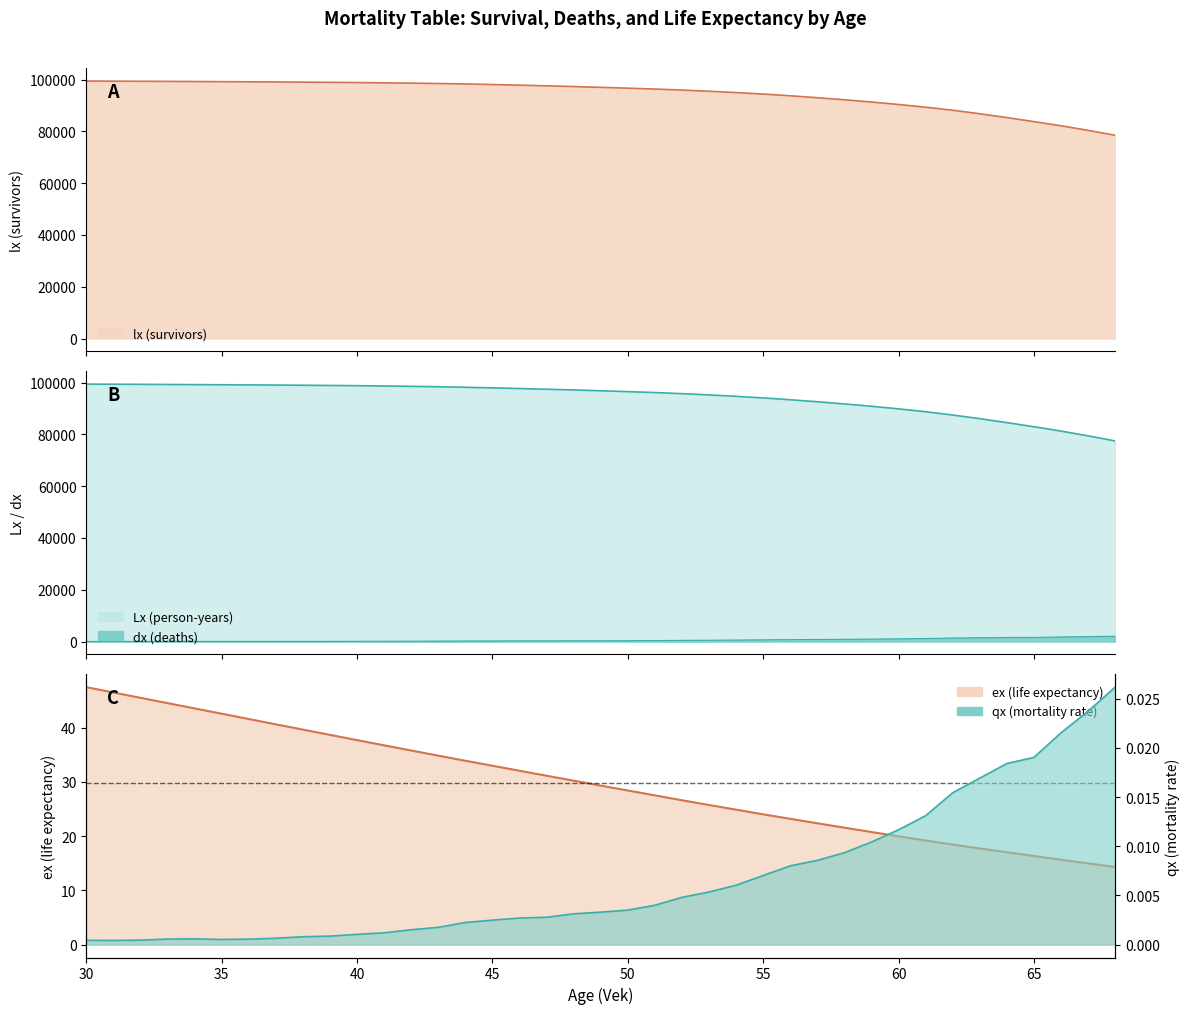

Is the value of lx at 44 greater than the value of ex at 66?

Yes